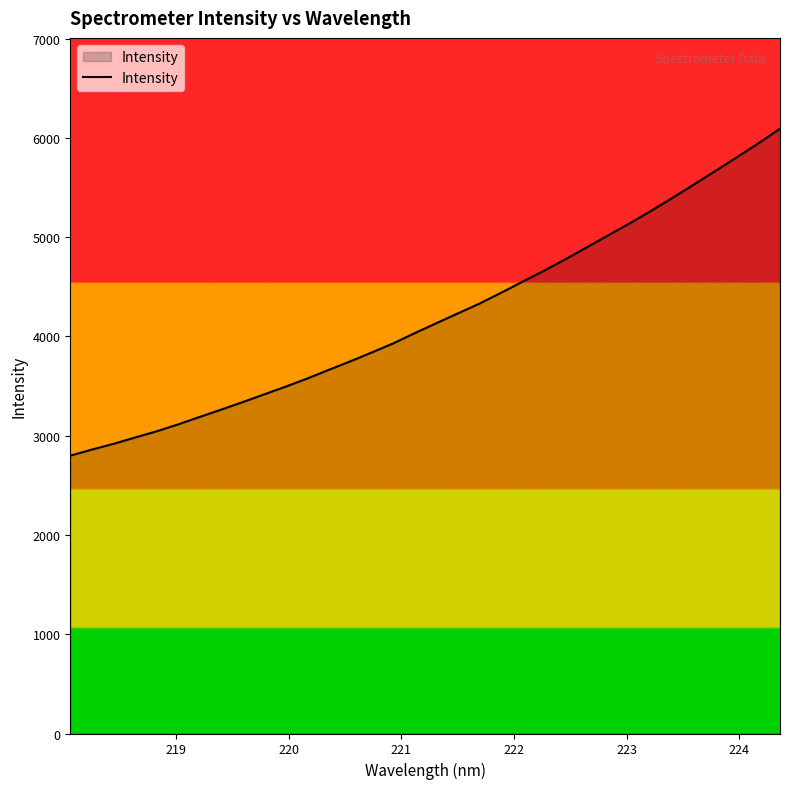

What is the difference between the maximum and minimum values?

3294.3